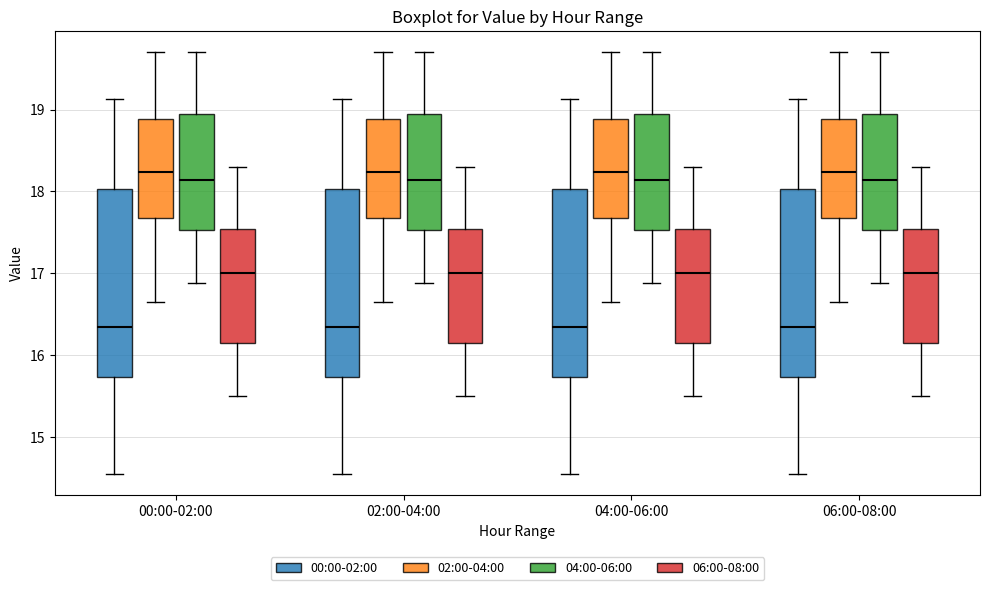

Where does the upper whisker of the box for 02:00-04:00 (02:00-04:00) end on the y-axis? The values are not printed on the chart, so give them approximately, as read against the axis.

19.7